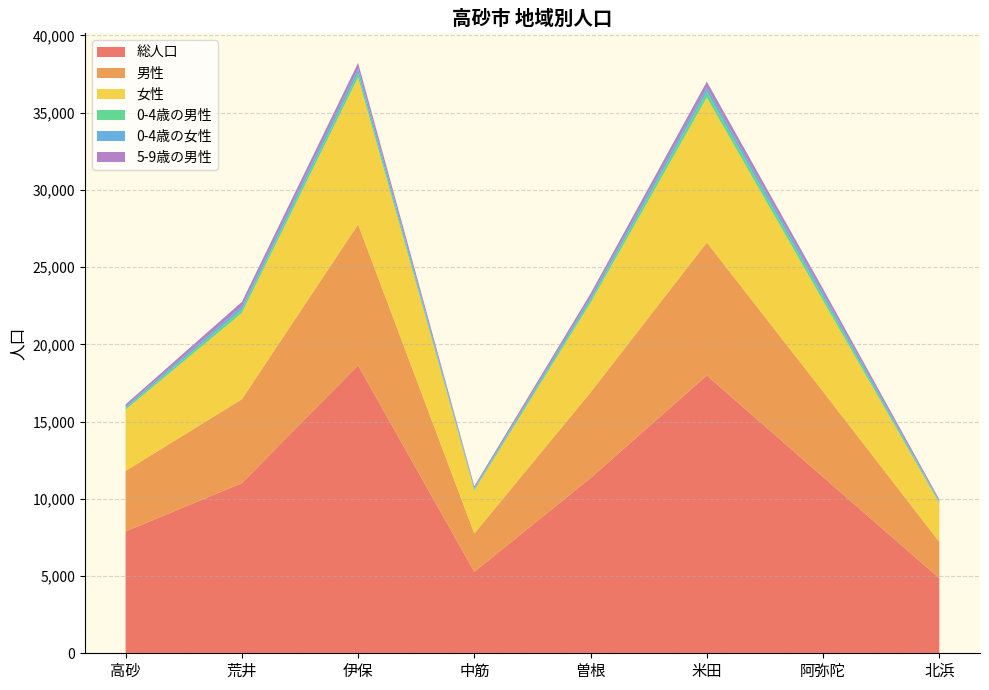

Reading right to left, extract all data points from this chart.

総人口: 北浜=4856	阿弥陀=11409	米田=17985	曽根=11343	中筋=5272	伊保=18635	荒井=11012	高砂=7883
男性: 北浜=2354	阿弥陀=5534	米田=8603	曽根=5545	中筋=2480	伊保=9127	荒井=5429	高砂=3919
女性: 北浜=2502	阿弥陀=5875	米田=9382	曽根=5798	中筋=2792	伊保=9508	荒井=5583	高砂=3964
0-4歳の男性: 北浜=76	阿弥陀=257	米田=369	曽根=192	中筋=77	伊保=284	荒井=219	高砂=112
0-4歳の女性: 北浜=71	阿弥陀=242	米田=293	曽根=189	中筋=85	伊保=304	荒井=210	高砂=106
5-9歳の男性: 北浜=101	阿弥陀=273	米田=372	曽根=219	中筋=110	伊保=357	荒井=291	高砂=127